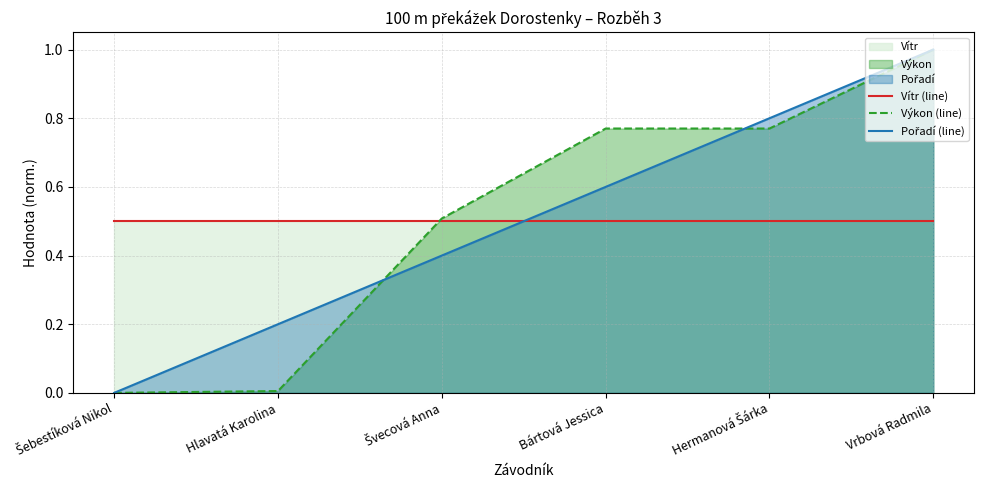

What is the average value of the Vítr (line) series?

0.5